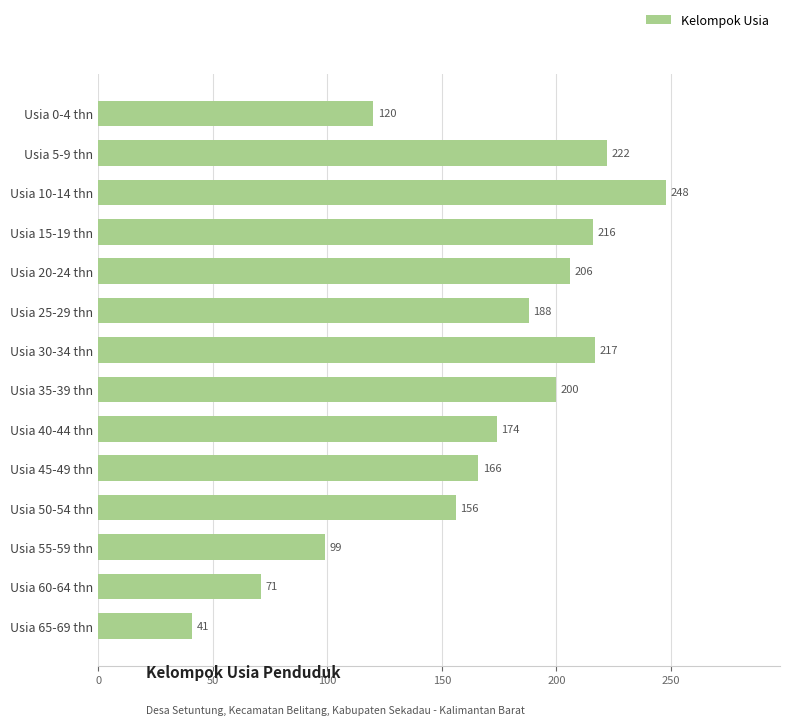

Reading top to bottom, extract all data points from this chart.

120	222	248	216	206	188	217	200	174	166	156	99	71	41